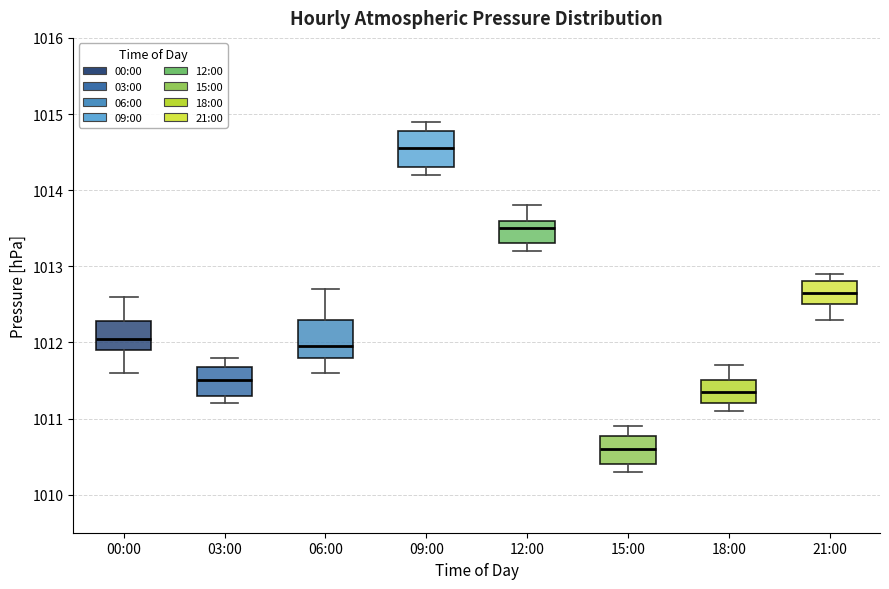

Reading left to right, transcribe this box plot: for each box, give where its median line is, the range the box spans, and where its two whiskers end, as read against the y-axis. The values are not printed on the chart, so give them approximately, as read against the axis.

00:00: median 1012.1, box 1011.9 to 1012.3, whiskers 1011.6 to 1012.6
03:00: median 1011.5, box 1011.3 to 1011.7, whiskers 1011.2 to 1011.8
06:00: median 1012.0, box 1011.8 to 1012.3, whiskers 1011.6 to 1012.7
09:00: median 1014.6, box 1014.3 to 1014.8, whiskers 1014.2 to 1014.9
12:00: median 1013.5, box 1013.3 to 1013.6, whiskers 1013.2 to 1013.8
15:00: median 1010.6, box 1010.4 to 1010.8, whiskers 1010.3 to 1010.9
18:00: median 1011.4, box 1011.2 to 1011.5, whiskers 1011.1 to 1011.7
21:00: median 1012.7, box 1012.5 to 1012.8, whiskers 1012.3 to 1012.9